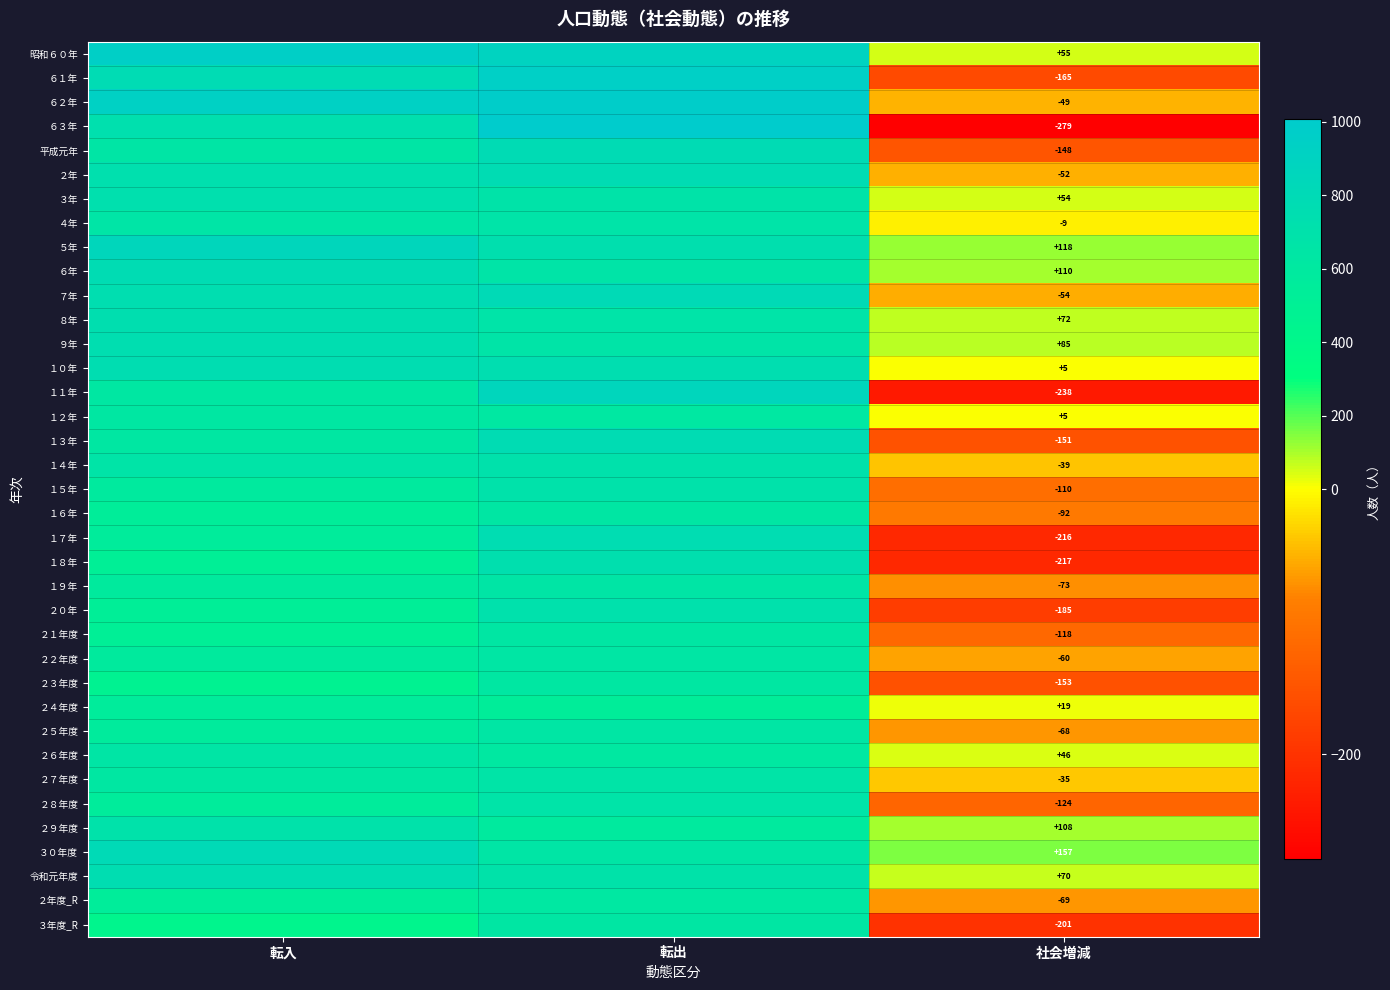

The １６年 series shows -161 at 社会増減. True or false?

False